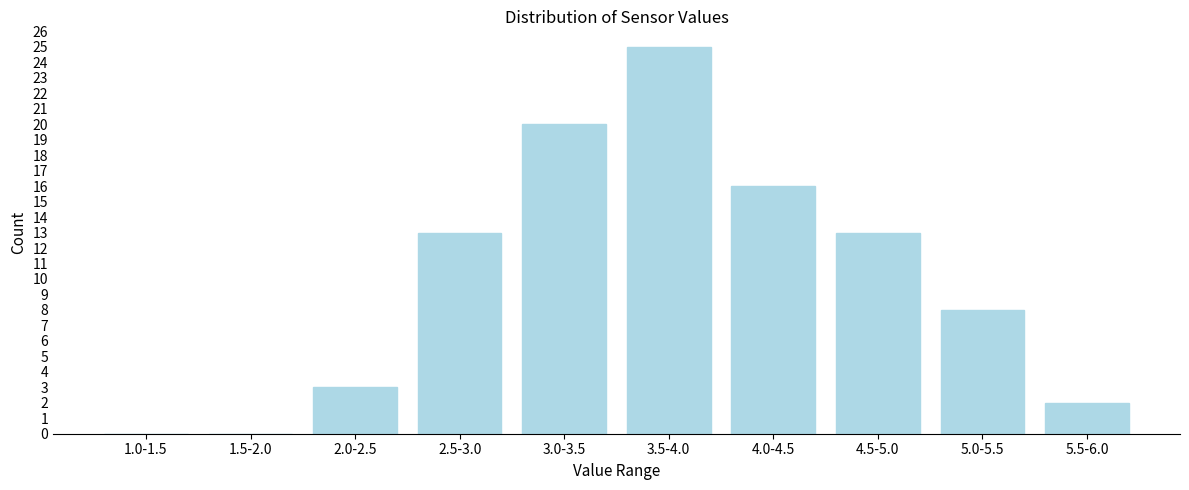

Reading left to right, extract all data points from this chart.

1.0-1.5=0	1.5-2.0=0	2.0-2.5=3	2.5-3.0=13	3.0-3.5=20	3.5-4.0=25	4.0-4.5=16	4.5-5.0=13	5.0-5.5=8	5.5-6.0=2